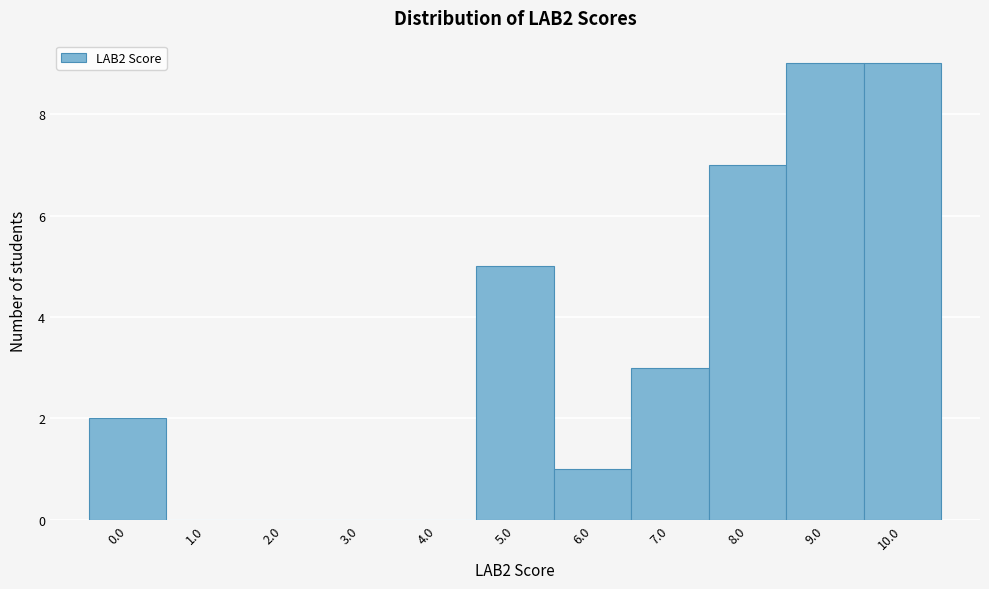

Reading left to right, transcribe all the data shown in this chart.

0.0=2	1.0=0	2.0=0	3.0=0	4.0=0	5.0=5	6.0=1	7.0=3	8.0=7	9.0=9	10.0=9